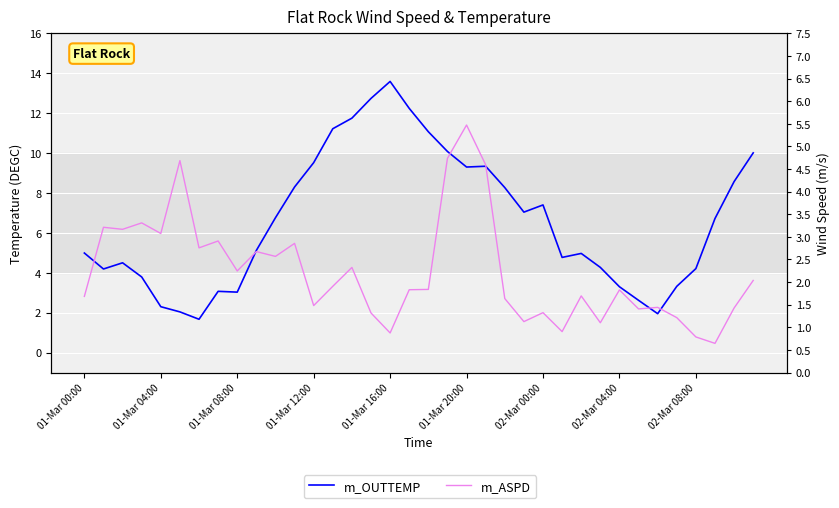

What is the highest value of the m_ASPD series?

5.5